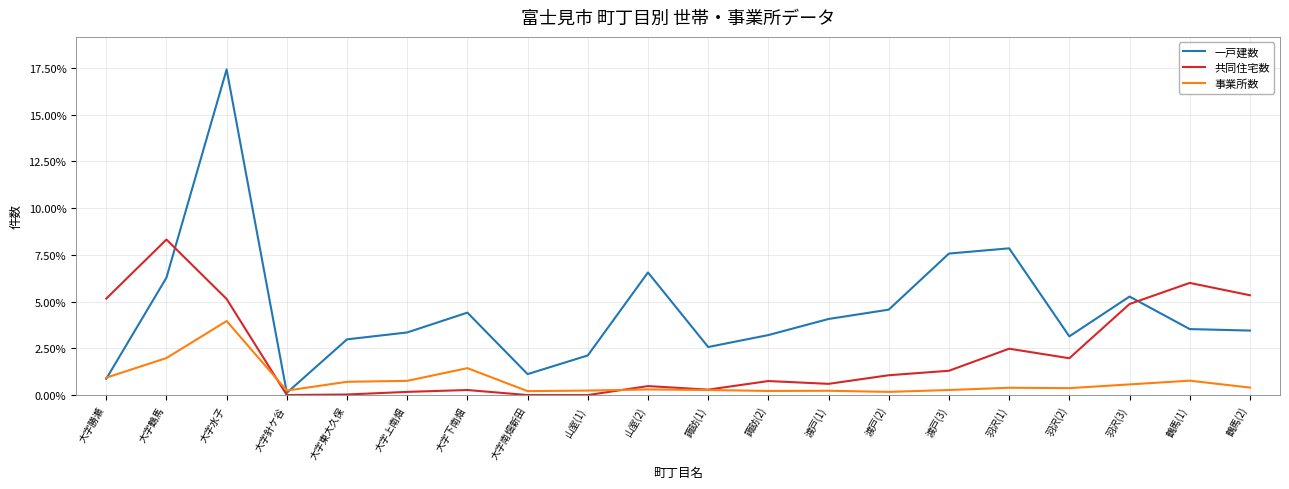

What position from the left is 大字下南畑?

7